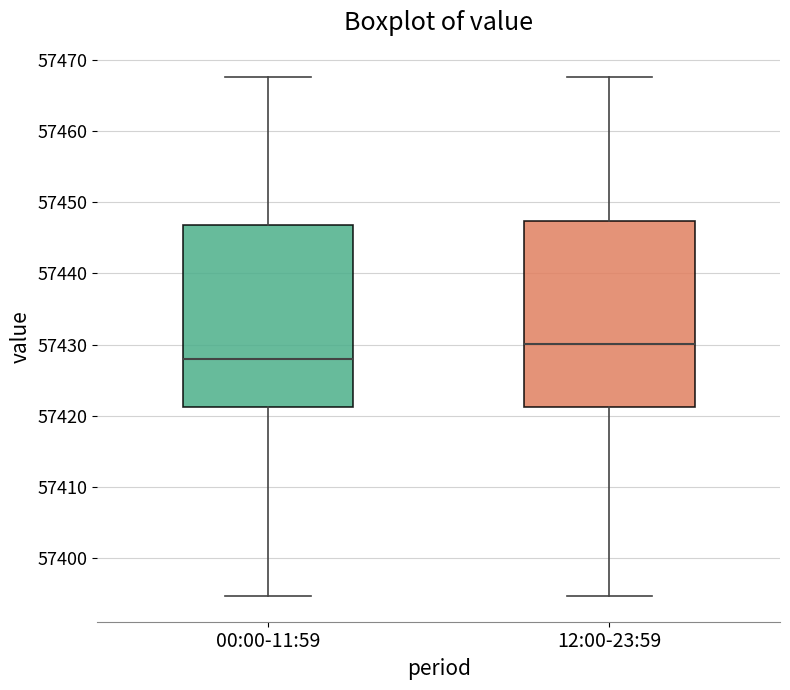

Where is the upper edge of the box for 12:00-23:59 on the y-axis? The values are not printed on the chart, so give them approximately, as read against the axis.

57447